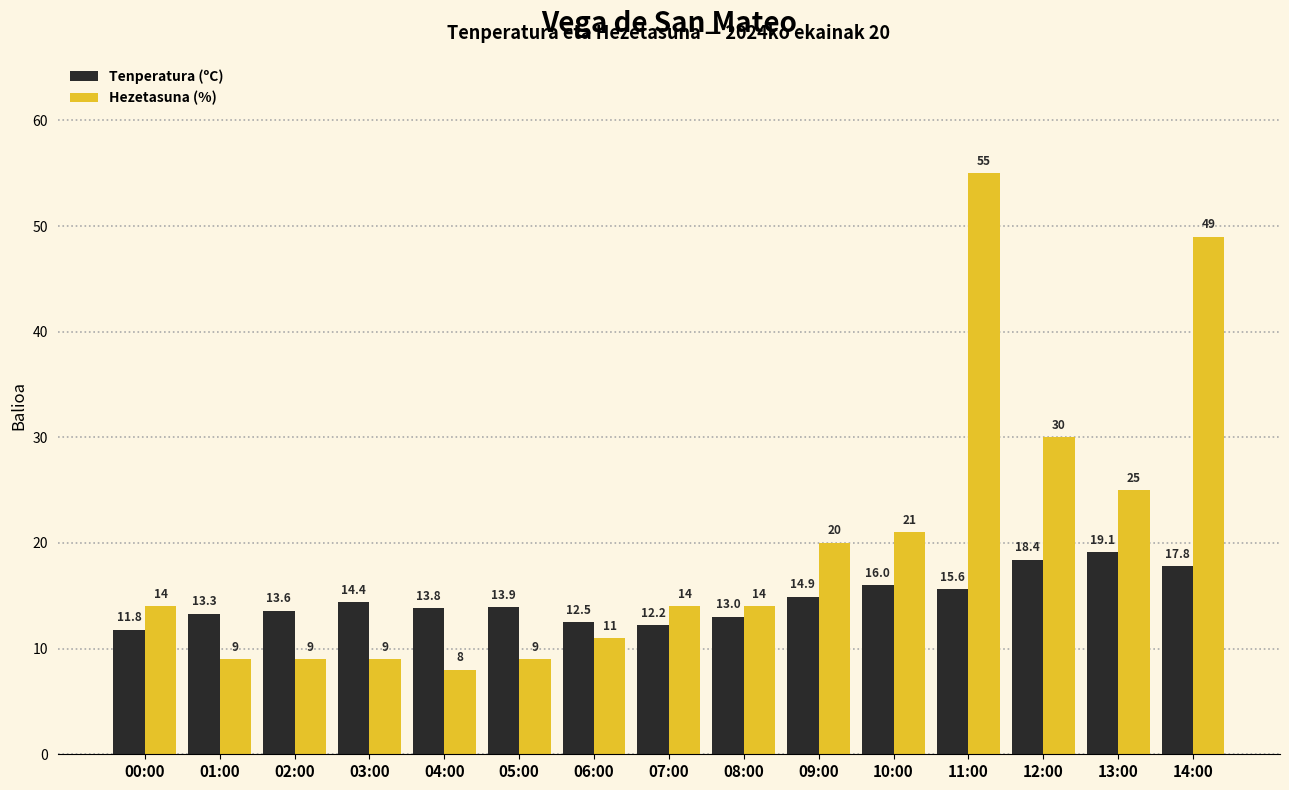

What is the maximum value shown in the chart?

55.0